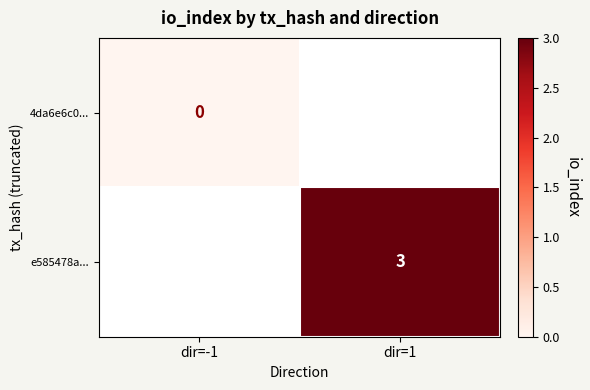

Is it true that e585478a... equals 3 at dir=1?

True